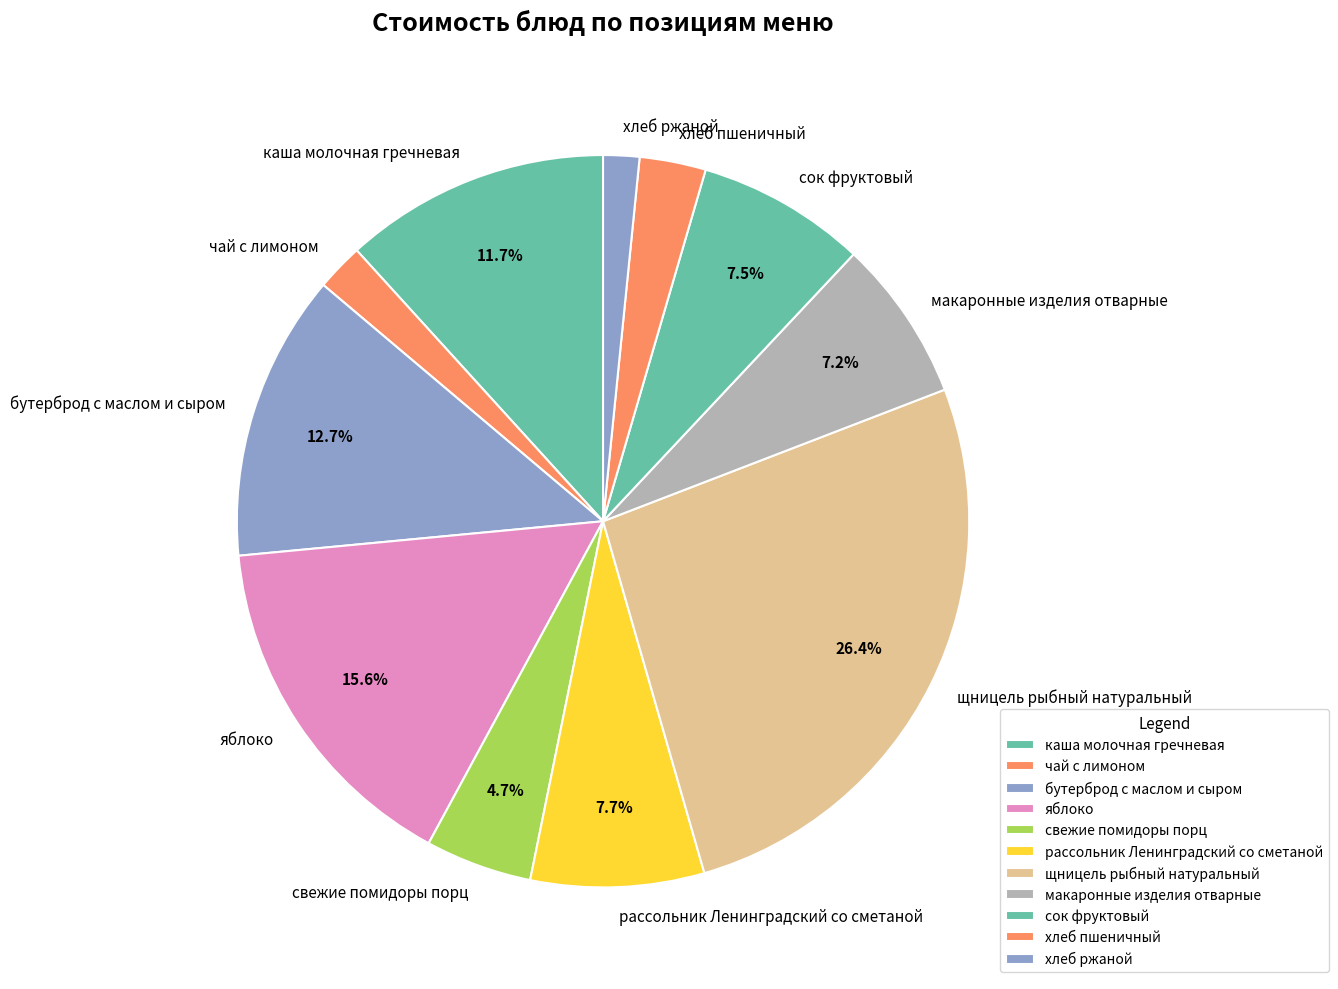

Which slice is the largest?

щницель рыбный натуральный